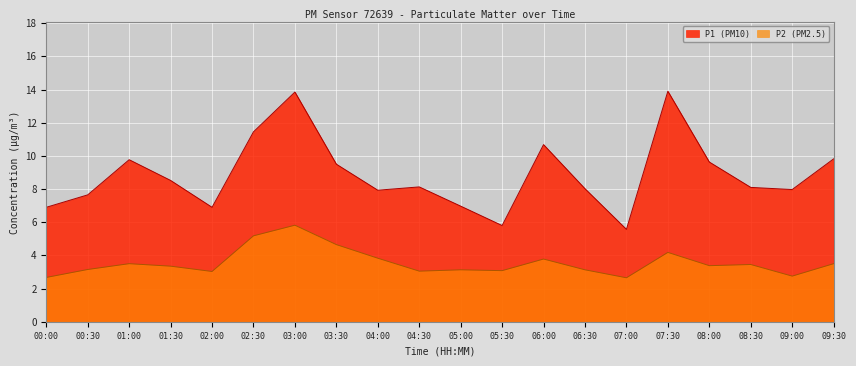

Reading left to right, transcribe all the data shown in this chart.

P1: 6.9	7.7	9.8	8.5	6.9	11.4	13.8	9.5	7.9	8.1	7.0	5.8	10.7	8.0	5.6	13.9	9.6	8.1	8.0	9.8
P2: 2.7	3.1	3.5	3.4	3.0	5.2	5.8	4.7	3.8	3.0	3.1	3.1	3.8	3.1	2.6	4.2	3.4	3.5	2.8	3.5